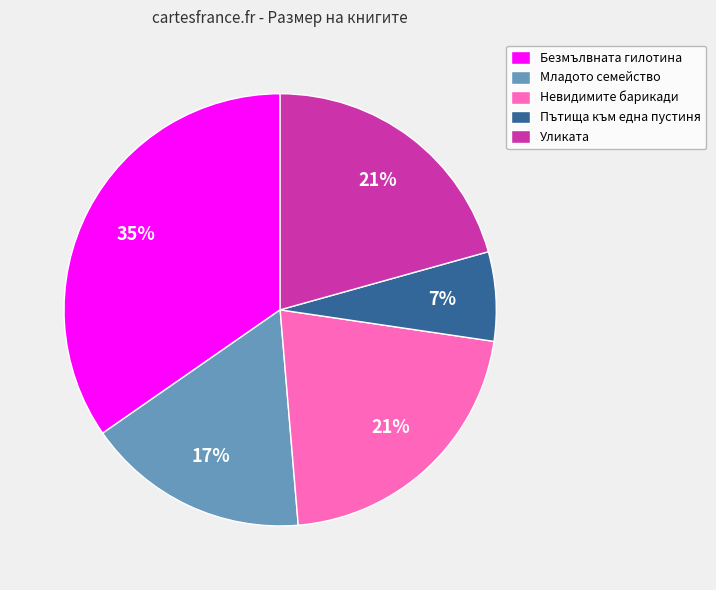

What percentage is the Уликата slice, to the nearest percent?

21%